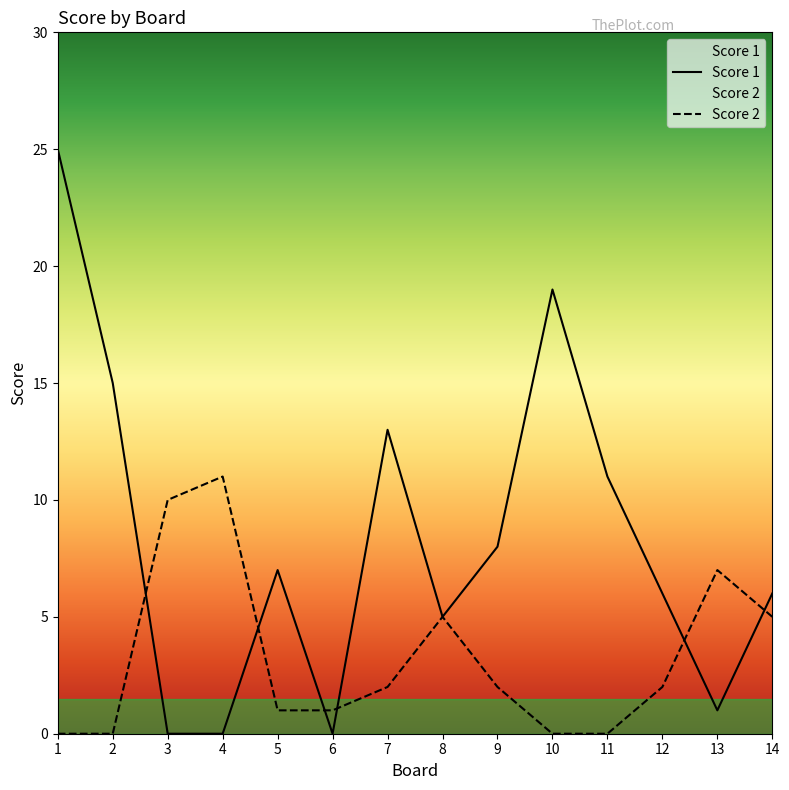

Is the value of Score 2 at 1 greater than the value of Score 1 at 2?

No